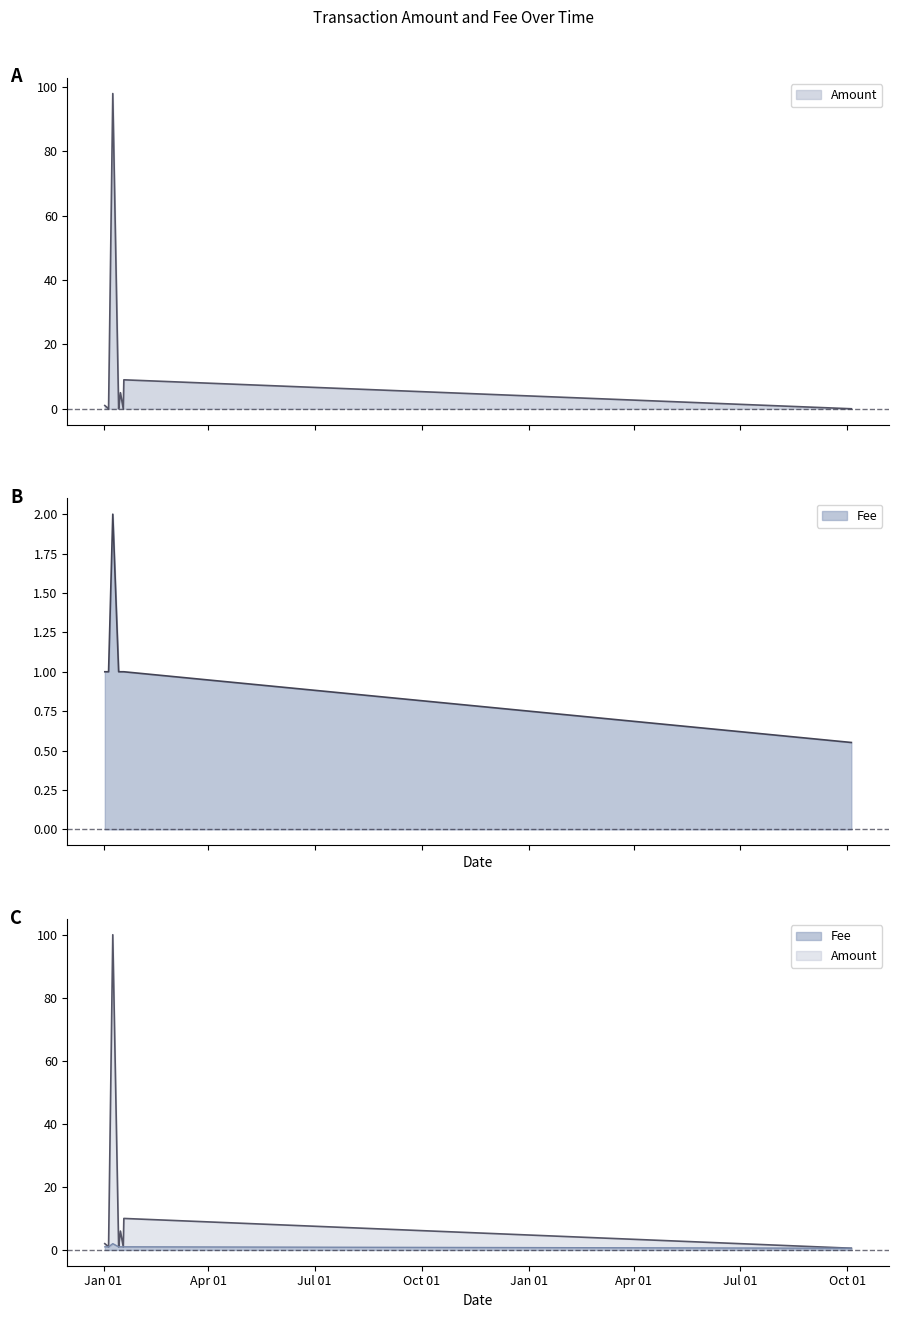

What is the sum of all Fee values?

9.6